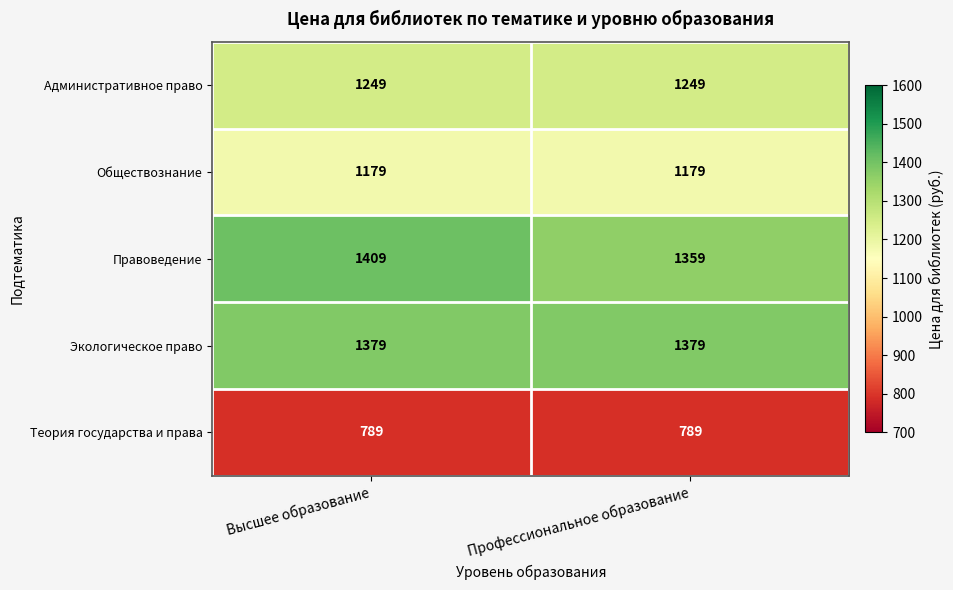

What is the maximum value shown in the chart?

1409